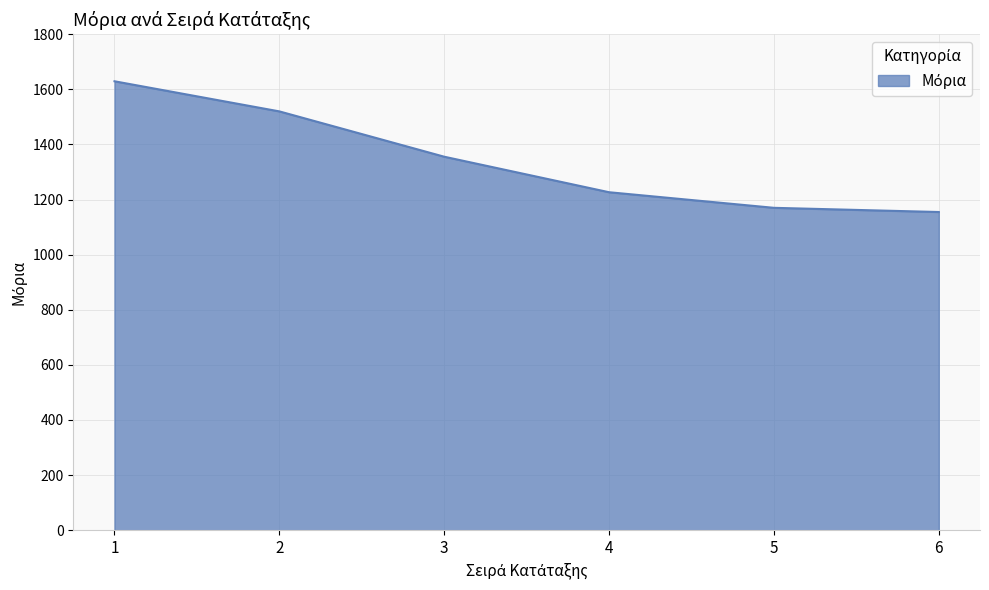

Is it true that the value at 3 is 1355.5?

True